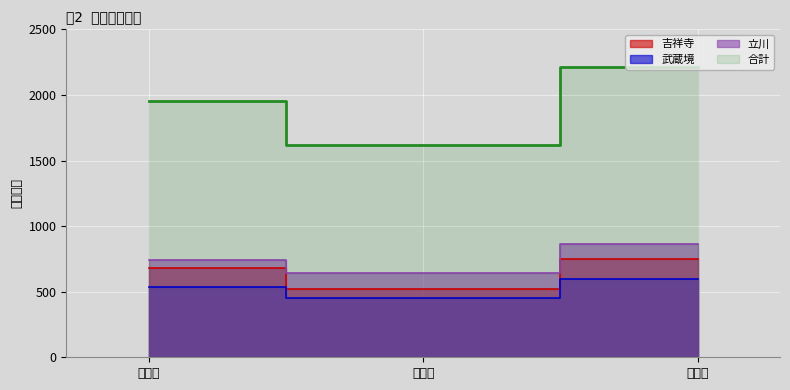

Does the chart display data point markers on the line(s)?

No